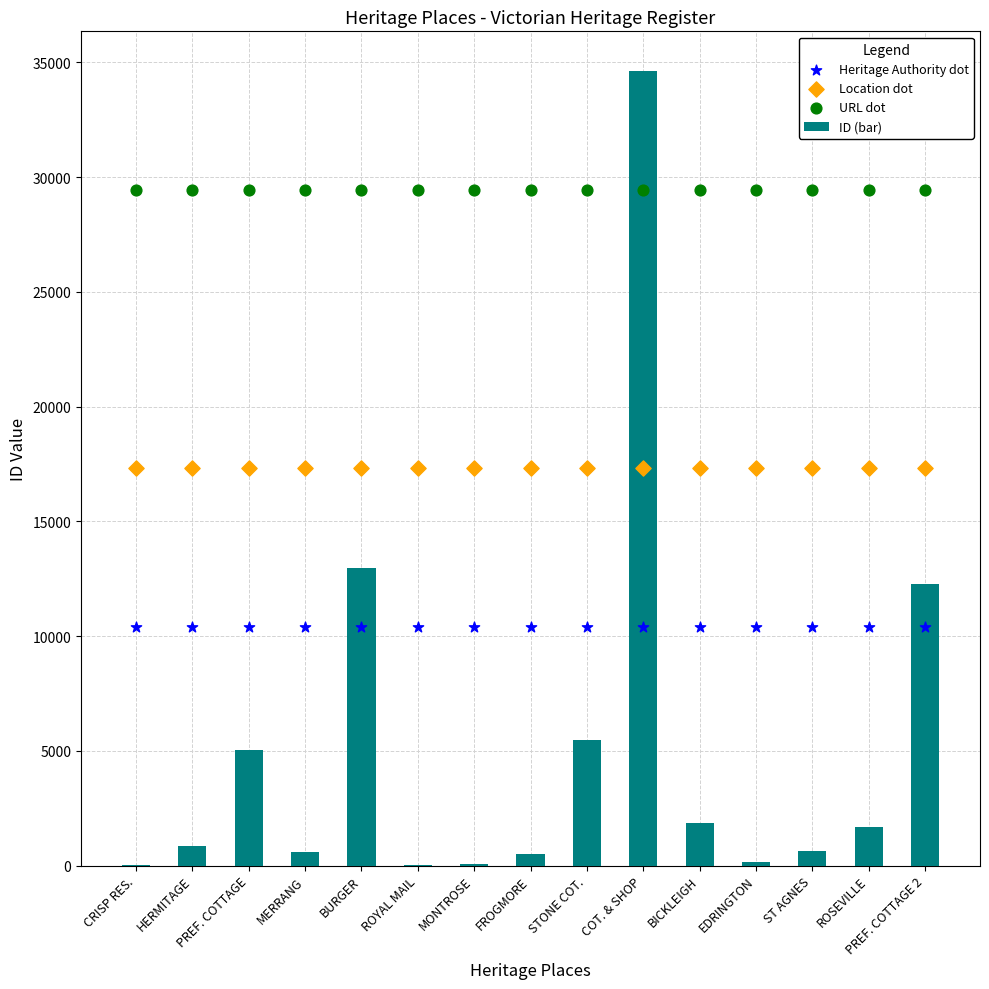

Which series has the largest total across all categories?

URL dot